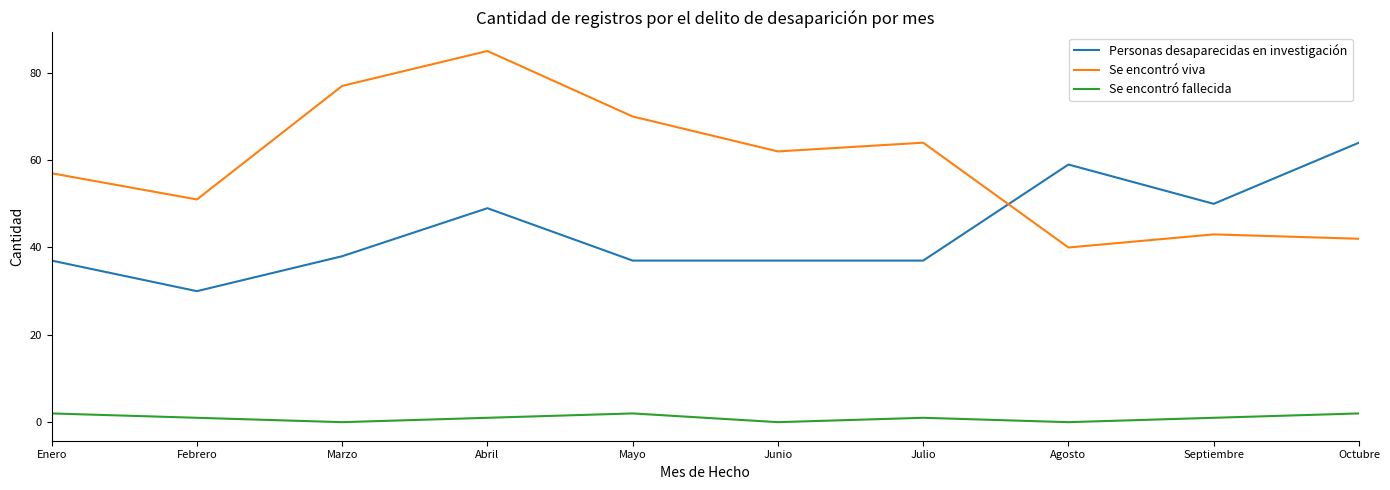

How many lines are shown in the chart?

3